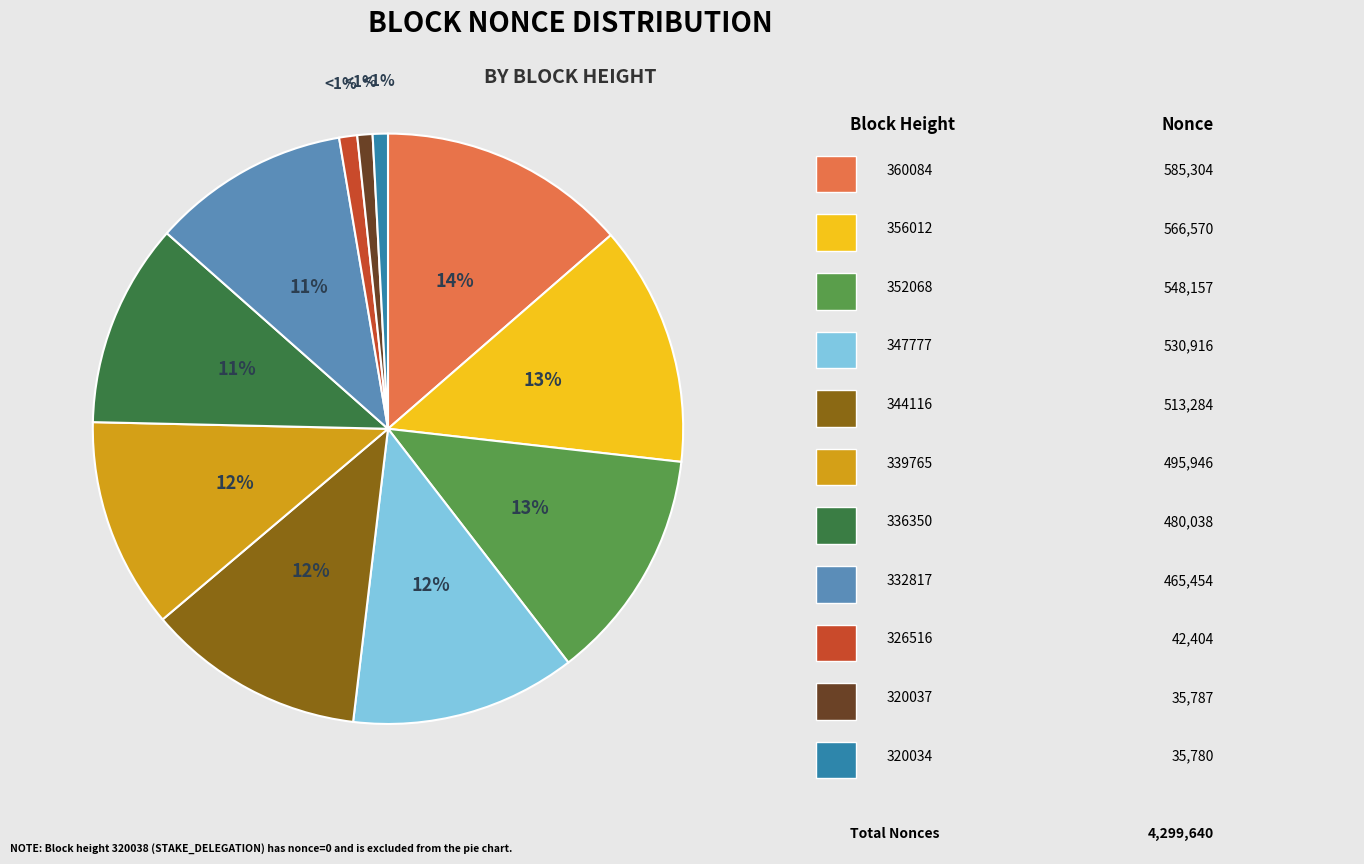

How many slices are in this pie chart?

11